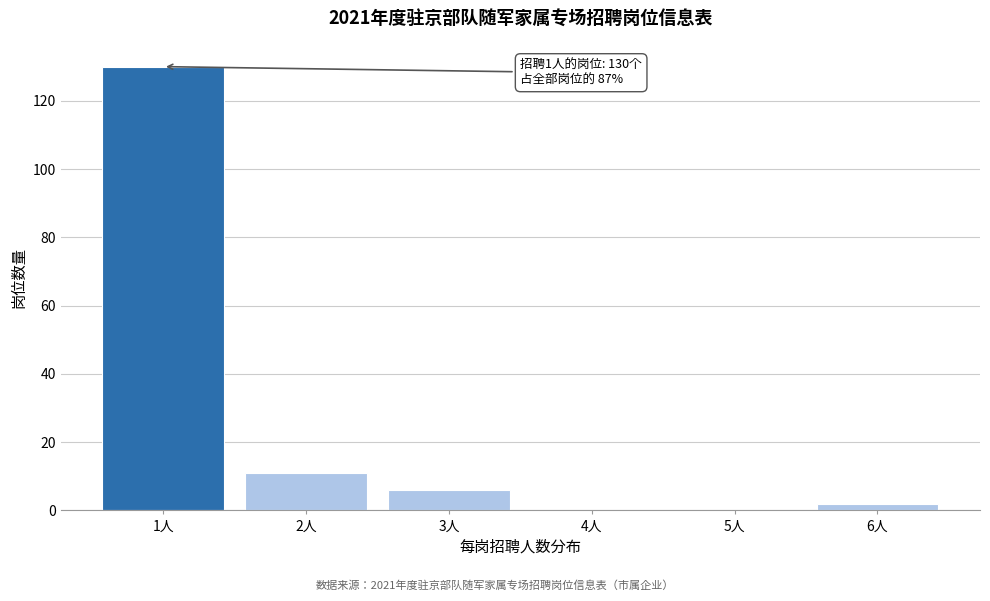

Reading left to right, list all the values displayed in this chart.

1人=130	2人=11	3人=6	4人=0	5人=0	6人=2